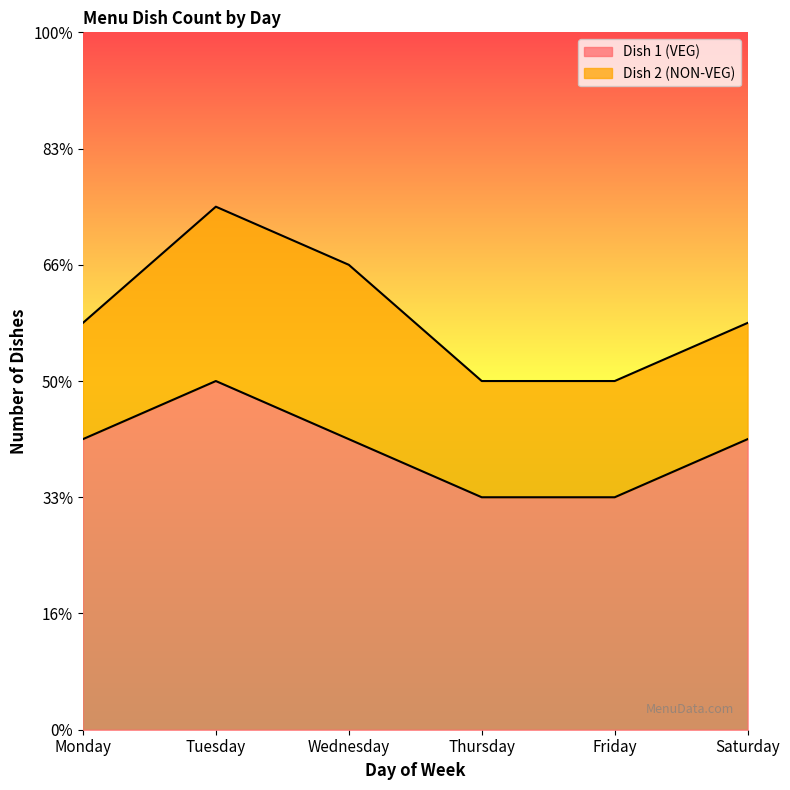

Does the chart display data point markers on the line(s)?

No